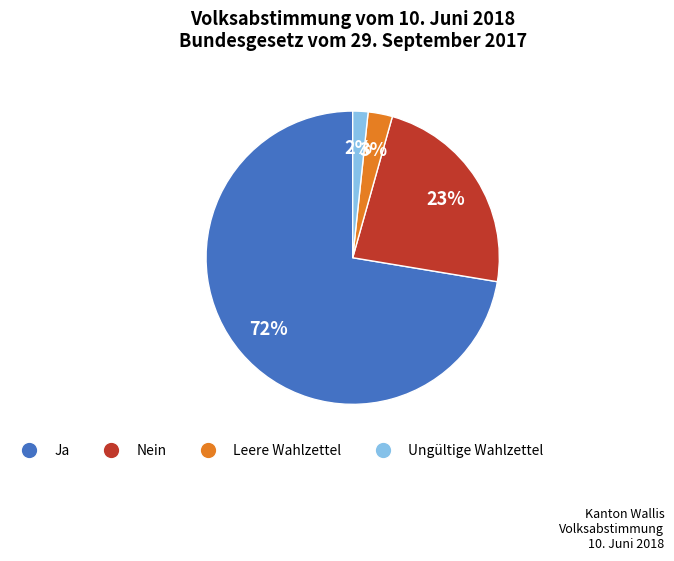

Do Nein and Ungültige Wahlzettel together represent more than half of the pie?

No